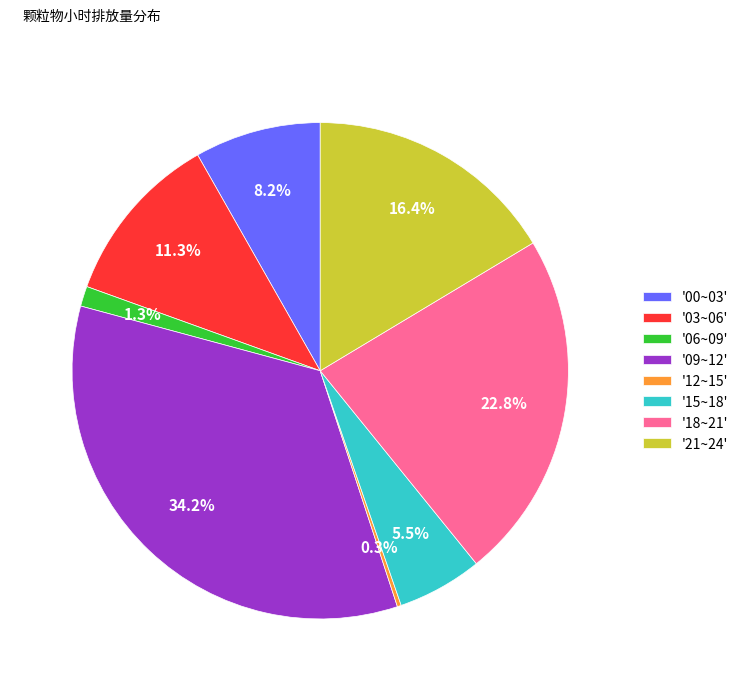

What percentage is NOT represented by '09~12'?

65.8%